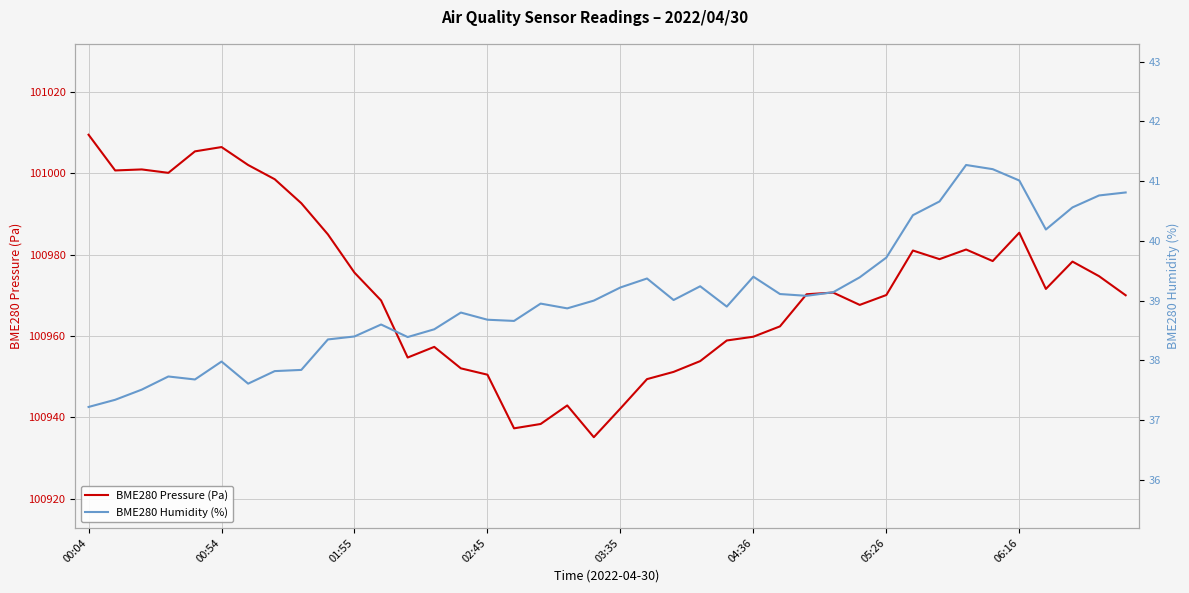

What is the highest value of the BME280 Humidity (%) series?

41.3